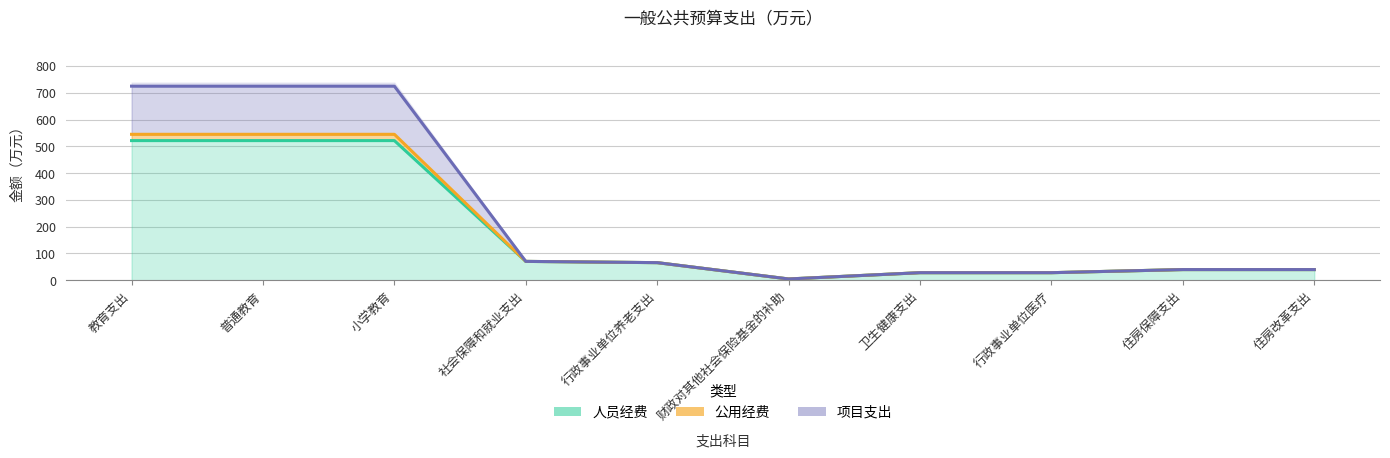

True or false: 人员经费 and 基本支出小计 intersect in this chart.

False